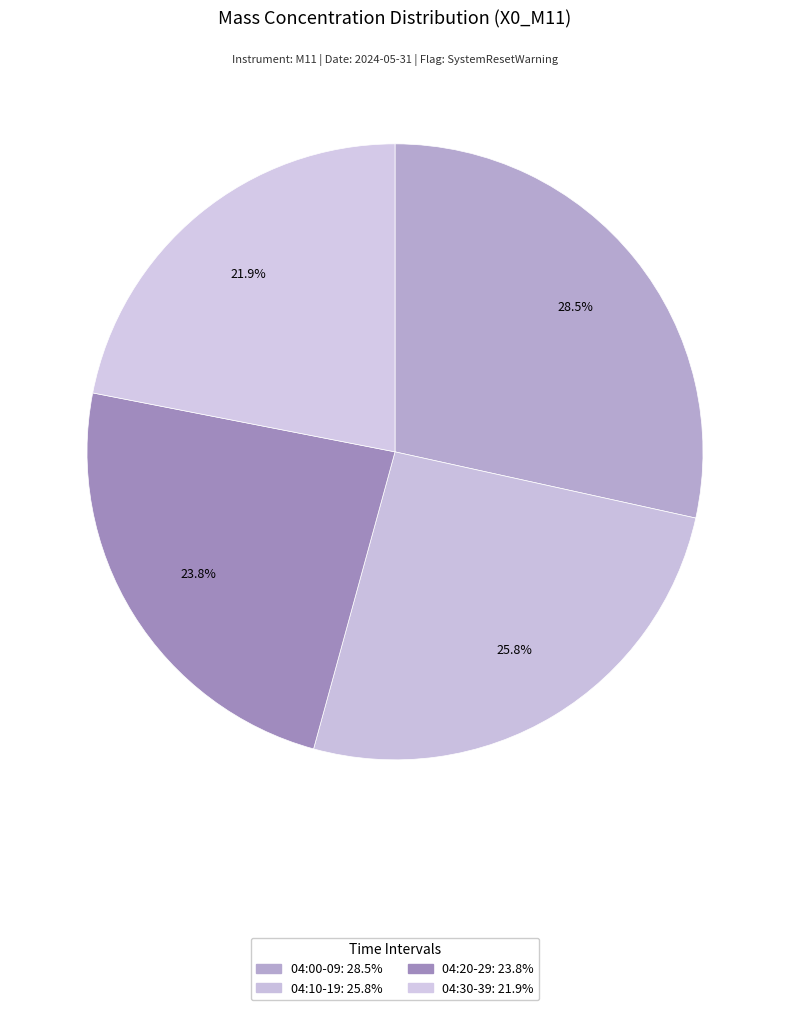

How many slices are in this pie chart?

4